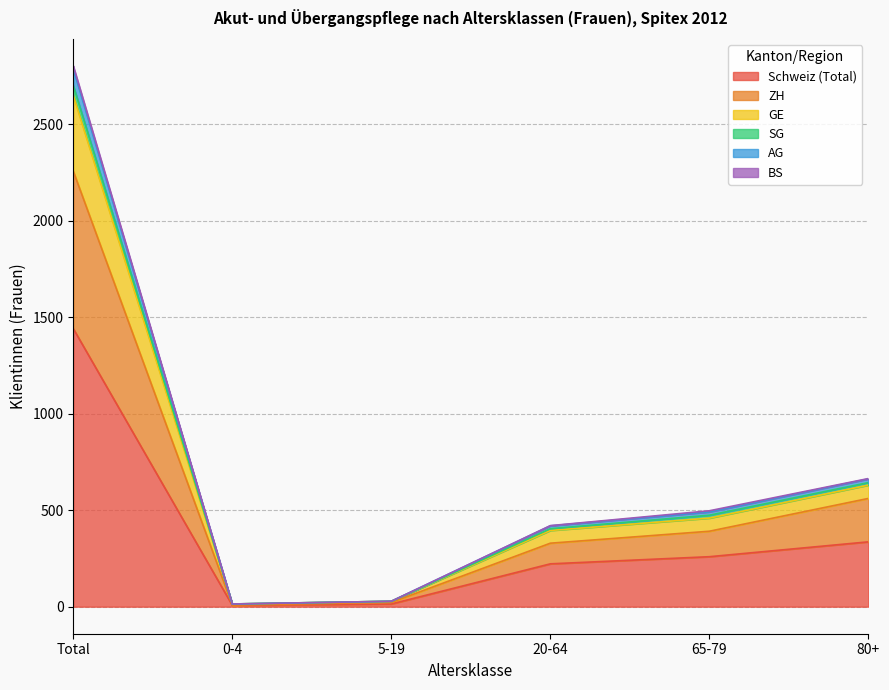

What is the label of the 3rd point from the left?

5-19